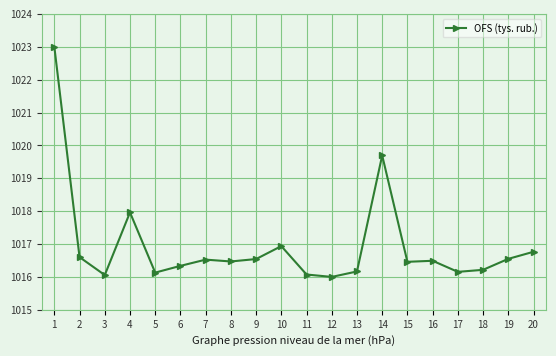

Does the chart have visible grid lines?

Yes